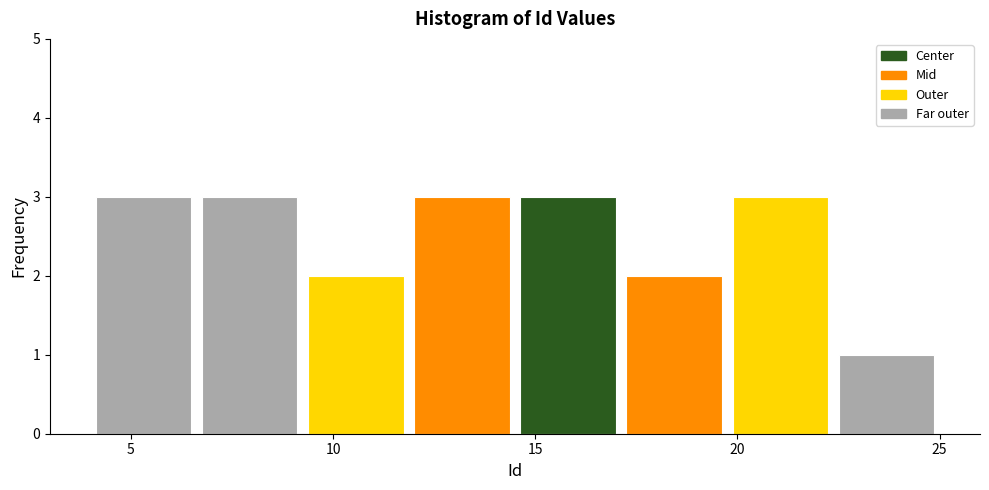

Reading left to right, transcribe this chart: for each bar, give the range it covers on the x-axis and its height. Neither the bar edges nor the heights are printed on the chart, so give them approximately, as read against the axes.

4.0 to 6.5: 3
6.5 to 9.5: 3
9.5 to 12.0: 2
12.0 to 14.5: 3
14.5 to 17.0: 3
17.0 to 20.0: 2
20.0 to 22.5: 3
22.5 to 25.0: 1